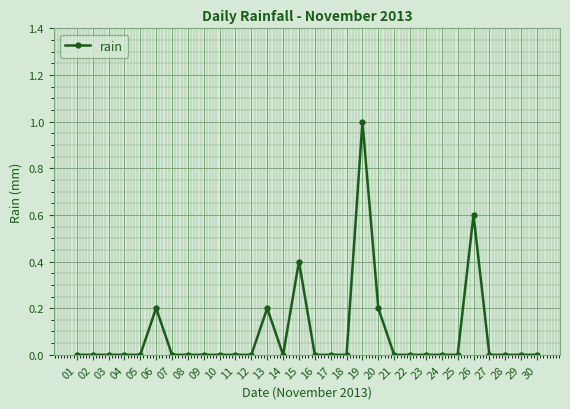

What is the difference between the maximum and minimum values?

1.0